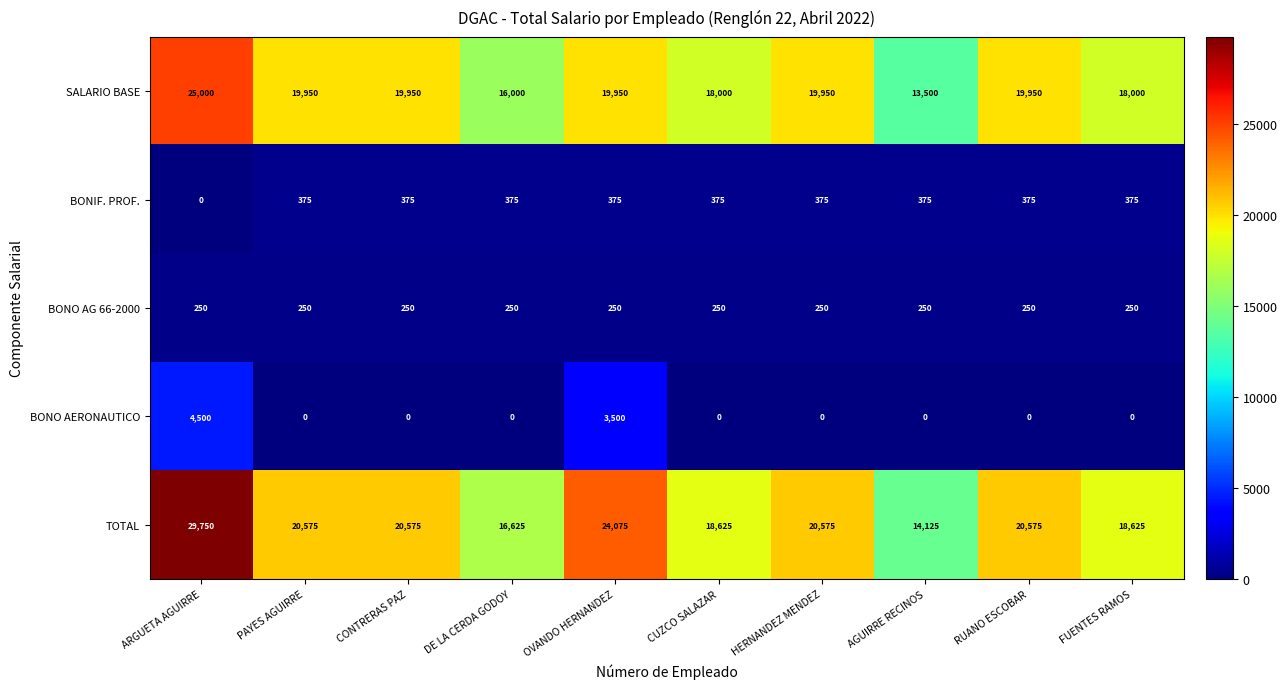

At which label does BONIF. PROF. reach its minimum?

ARGUETA AGUIRRE